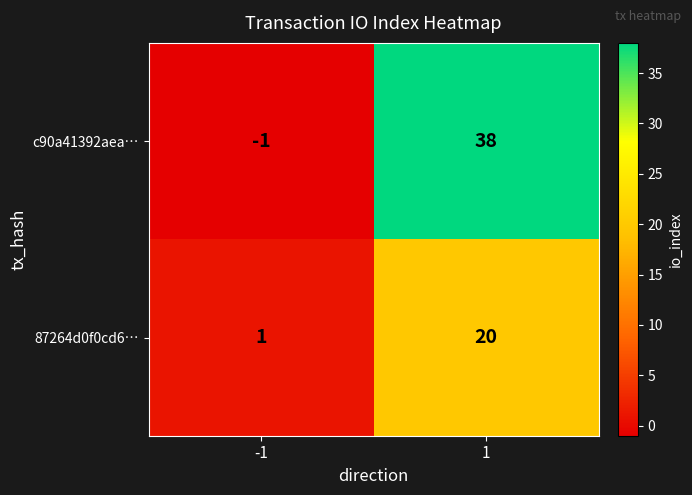

List the labels in order of c90a41392aea⋯ value, smallest first.

-1, 1